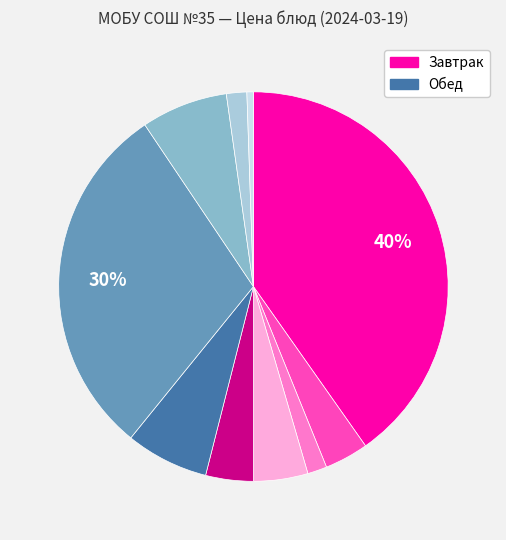

Does any single category account for the majority?

No